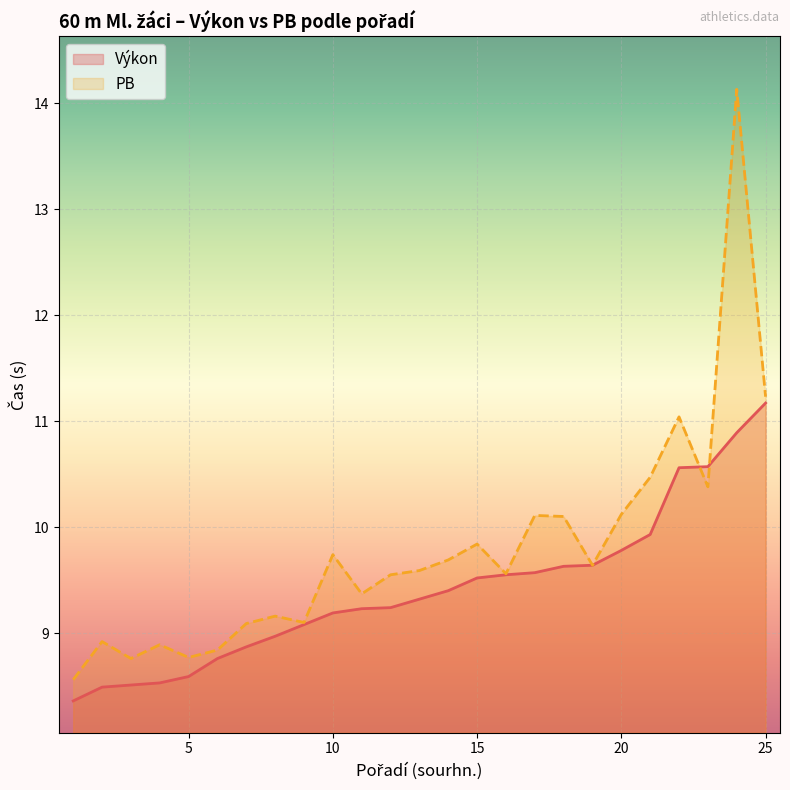

What is the value of the PB point at the 22nd from the left?

11.0